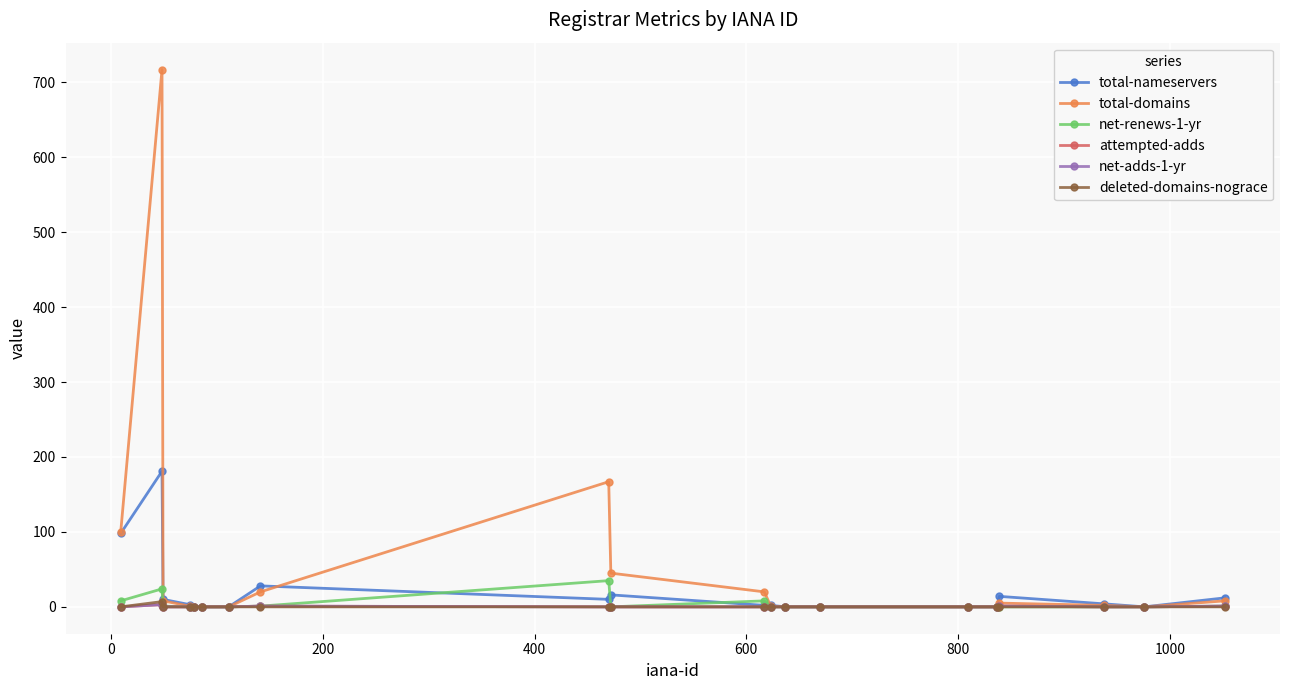

Does the chart have visible grid lines?

Yes